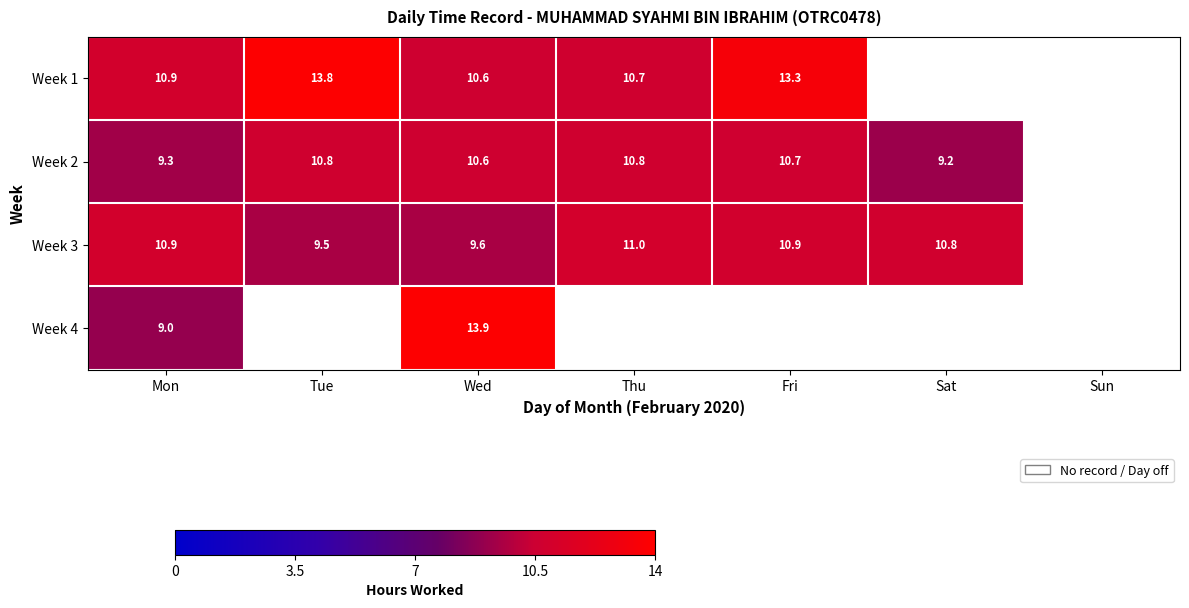

What is the difference between the highest and lowest values at Fri?

2.7